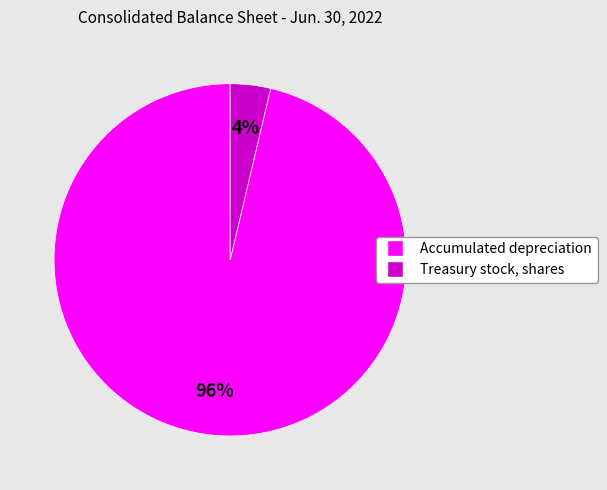

Is it true that Treasury stock, shares is 4% of the pie?

True